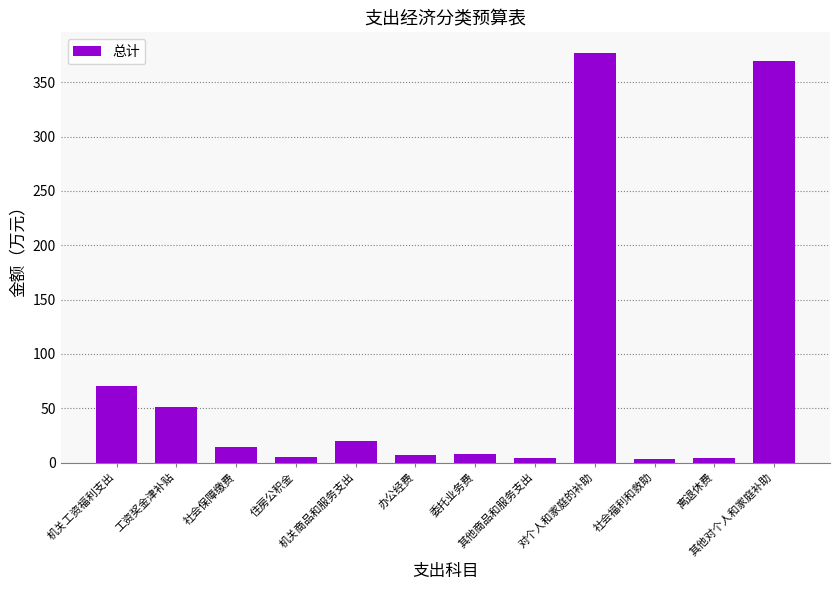

What is the sum of all values?

934.0